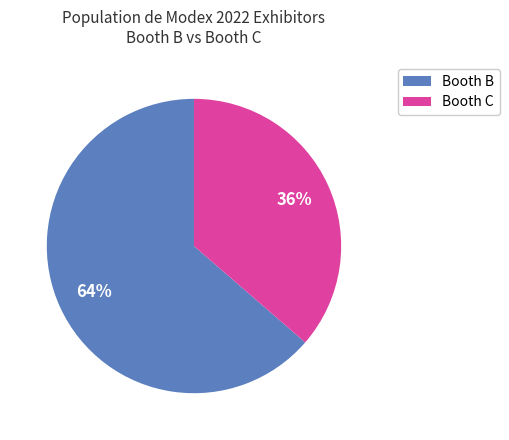

Is the sum of Booth B and Booth C greater than half?

Yes